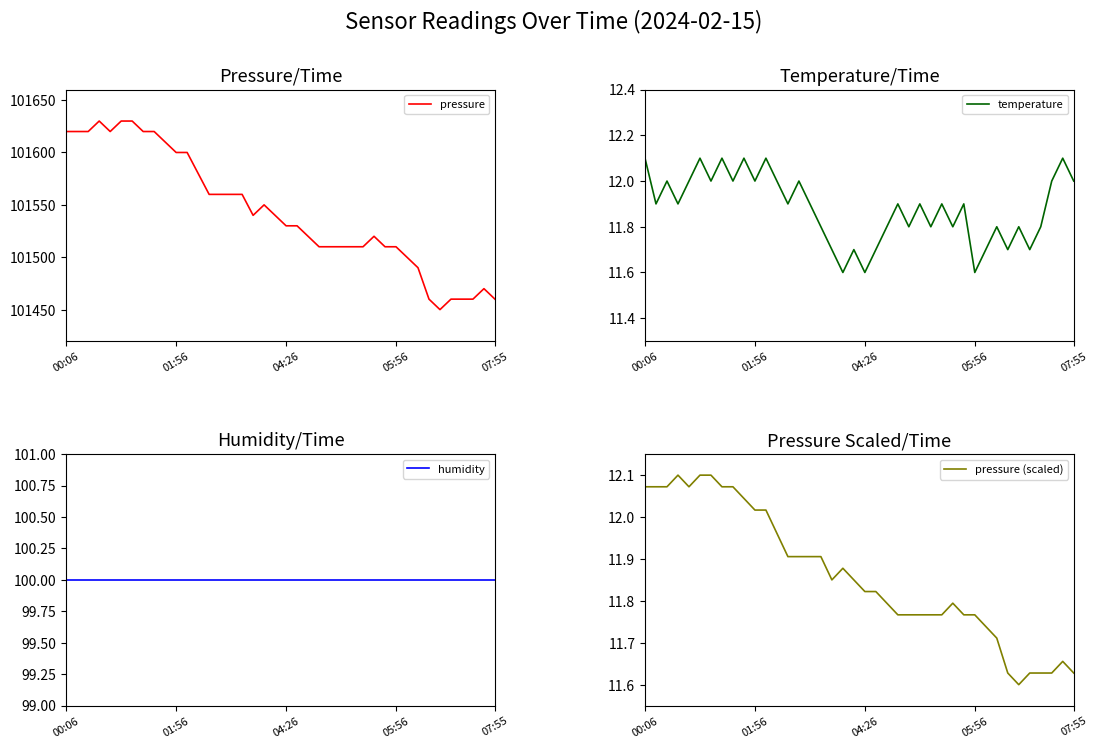

What is the approximate value of humidity at 9?

100.0